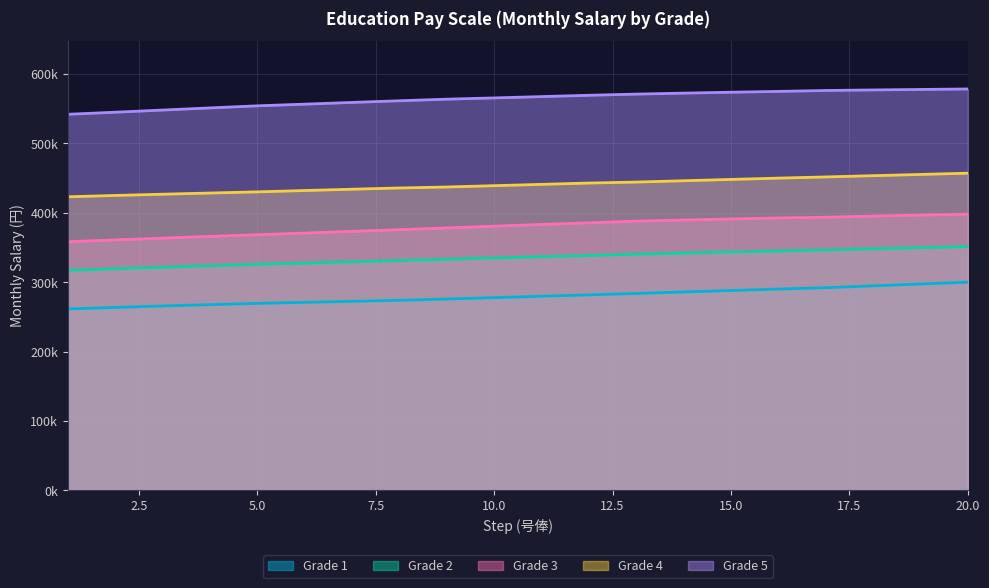

Does the chart have visible grid lines?

Yes